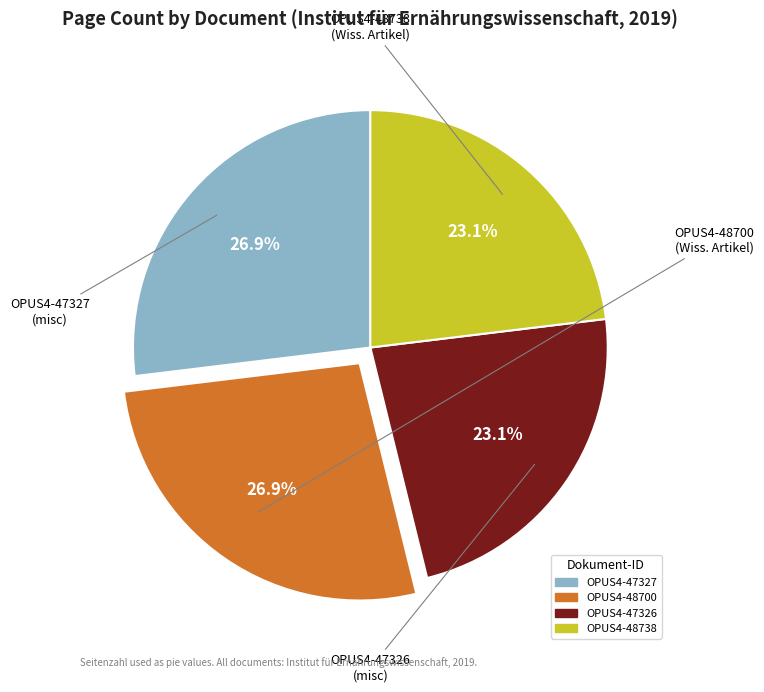

Combined, what portion of the pie is OPUS4-48700 and OPUS4-47326?

50.0%